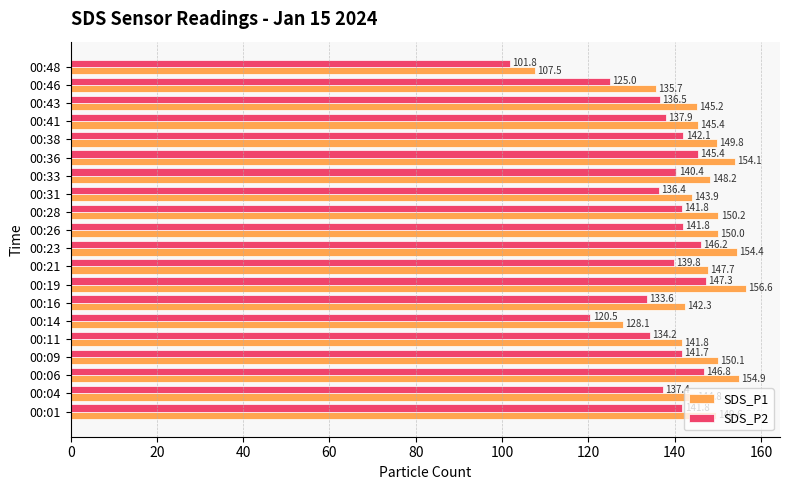

Rank the series at 00:19 from highest to lowest value.

SDS_P1, SDS_P2